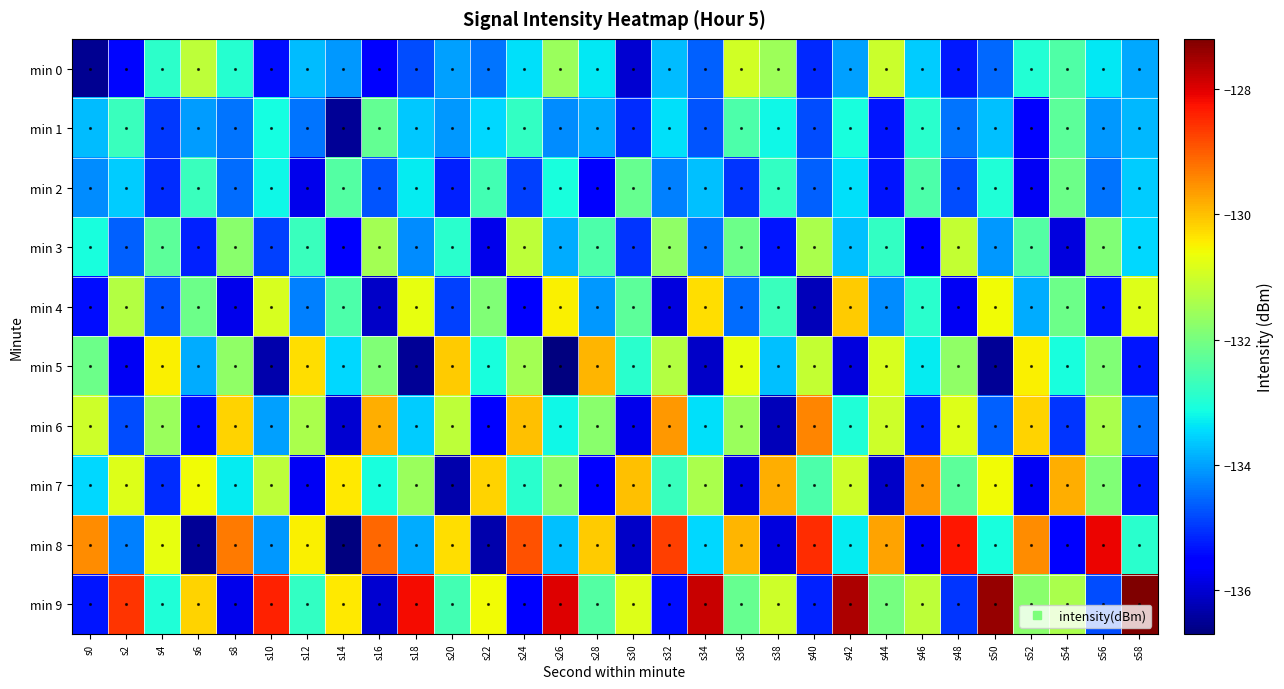

Reading left to right, what are all the values shown in this chart?

min 0: s0=-136.5	s2=-135.5	s4=-132.9	s6=-131.2	s8=-132.9	s10=-135.4	s12=-133.8	s14=-134.1	s16=-135.6	s18=-134.8	s20=-134.0	s22=-134.4	s24=-133.4	s26=-131.6	s28=-133.3	s30=-136.0	s32=-133.8	s34=-134.6	s36=-131.0	s38=-131.6	s40=-135.1	s42=-134.0	s44=-131.0	s46=-133.6	s48=-135.3	s50=-134.5	s52=-133.0	s54=-132.4	s56=-133.4	s58=-134.0
min 1: s0=-133.8	s2=-132.7	s4=-135.0	s6=-134.0	s8=-134.4	s10=-133.1	s12=-134.4	s14=-136.5	s16=-132.2	s18=-133.6	s20=-134.1	s22=-133.5	s24=-132.8	s26=-134.2	s28=-133.9	s30=-135.1	s32=-133.4	s34=-134.7	s36=-132.5	s38=-133.2	s40=-134.8	s42=-133.1	s44=-135.3	s46=-132.9	s48=-134.4	s50=-133.7	s52=-135.6	s54=-132.3	s56=-134.1	s58=-133.8
min 2: s0=-134.2	s2=-133.6	s4=-135.1	s6=-132.7	s8=-134.5	s10=-133.2	s12=-135.8	s14=-132.4	s16=-134.7	s18=-133.3	s20=-135.2	s22=-132.6	s24=-134.9	s26=-133.1	s28=-135.5	s30=-132.2	s32=-134.3	s34=-133.7	s36=-135.0	s38=-132.8	s40=-134.6	s42=-133.4	s44=-135.3	s46=-132.5	s48=-134.8	s50=-133.0	s52=-135.7	s54=-132.1	s56=-134.4	s58=-133.6
min 3: s0=-133.1	s2=-134.6	s4=-132.3	s6=-135.2	s8=-131.8	s10=-134.9	s12=-132.7	s14=-135.5	s16=-131.5	s18=-134.2	s20=-132.9	s22=-135.8	s24=-131.2	s26=-133.9	s28=-132.5	s30=-135.0	s32=-131.7	s34=-134.4	s36=-132.1	s38=-135.3	s40=-131.4	s42=-133.7	s44=-132.8	s46=-135.6	s48=-131.1	s50=-134.1	s52=-132.4	s54=-135.9	s56=-131.9	s58=-133.5
min 4: s0=-135.4	s2=-131.3	s4=-134.7	s6=-132.1	s8=-135.8	s10=-130.9	s12=-134.3	s14=-132.5	s16=-136.1	s18=-130.7	s20=-134.9	s22=-131.9	s24=-135.6	s26=-130.5	s28=-134.1	s30=-132.3	s32=-135.9	s34=-130.3	s36=-134.5	s38=-132.7	s40=-136.2	s42=-130.1	s44=-134.2	s46=-132.9	s48=-135.7	s50=-130.6	s52=-133.9	s54=-132.1	s56=-135.3	s58=-130.8
min 5: s0=-132.1	s2=-135.7	s4=-130.5	s6=-133.9	s8=-131.7	s10=-136.3	s12=-130.3	s14=-133.5	s16=-131.9	s18=-136.5	s20=-130.1	s22=-133.1	s24=-131.5	s26=-136.7	s28=-129.9	s30=-132.9	s32=-131.3	s34=-136.1	s36=-130.7	s38=-133.7	s40=-131.1	s42=-135.9	s44=-130.9	s46=-133.3	s48=-131.7	s50=-136.5	s52=-130.5	s54=-133.1	s56=-131.9	s58=-135.3
min 6: s0=-131.0	s2=-134.8	s4=-131.6	s6=-135.4	s8=-130.2	s10=-134.0	s12=-131.4	s14=-136.0	s16=-129.8	s18=-133.6	s20=-131.2	s22=-135.6	s24=-130.0	s26=-133.2	s28=-131.8	s30=-135.8	s32=-129.6	s34=-133.4	s36=-131.6	s38=-136.2	s40=-129.4	s42=-133.0	s44=-131.0	s46=-135.2	s48=-130.8	s50=-134.6	s52=-130.2	s54=-135.0	s56=-131.4	s58=-134.4
min 7: s0=-133.5	s2=-130.8	s4=-135.1	s6=-130.6	s8=-133.3	s10=-131.2	s12=-135.7	s14=-130.4	s16=-133.1	s18=-131.6	s20=-136.3	s22=-130.2	s24=-132.9	s26=-131.8	s28=-135.5	s30=-130.0	s32=-132.7	s34=-131.4	s36=-135.9	s38=-129.8	s40=-132.5	s42=-131.0	s44=-136.1	s46=-129.6	s48=-132.3	s50=-130.6	s52=-135.7	s54=-129.8	s56=-131.9	s58=-135.3
min 8: s0=-129.5	s2=-134.3	s4=-130.7	s6=-136.5	s8=-129.3	s10=-134.1	s12=-130.5	s14=-136.7	s16=-129.1	s18=-133.9	s20=-130.3	s22=-136.3	s24=-128.9	s26=-133.7	s28=-130.1	s30=-136.1	s32=-128.7	s34=-133.5	s36=-129.9	s38=-135.9	s40=-128.5	s42=-133.3	s44=-129.7	s46=-135.7	s48=-128.3	s50=-133.1	s52=-129.5	s54=-135.5	s56=-128.1	s58=-132.9
min 9: s0=-135.3	s2=-128.6	s4=-133.0	s6=-130.2	s8=-135.8	s10=-128.4	s12=-132.8	s14=-130.4	s16=-136.0	s18=-128.2	s20=-132.6	s22=-130.6	s24=-135.6	s26=-128.0	s28=-132.4	s30=-130.8	s32=-135.4	s34=-127.8	s36=-132.2	s38=-131.0	s40=-135.2	s42=-127.6	s44=-132.0	s46=-131.2	s48=-135.0	s50=-127.4	s52=-131.8	s54=-131.4	s56=-134.8	s58=-127.2